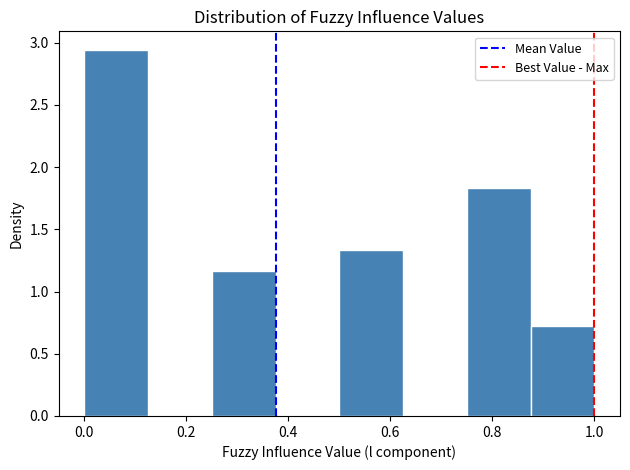

Reading left to right, list every bar in this chart as the range it spans on the x-axis followed by its height. Neither the bar edges nor the heights are printed on the chart, so give them approximately, as read against the axes.

0.000 to 0.125: 2.95
0.125 to 0.250: 0
0.250 to 0.375: 1.15
0.375 to 0.500: 0
0.500 to 0.625: 1.35
0.625 to 0.750: 0
0.750 to 0.875: 1.85
0.875 to 1.000: 0.70